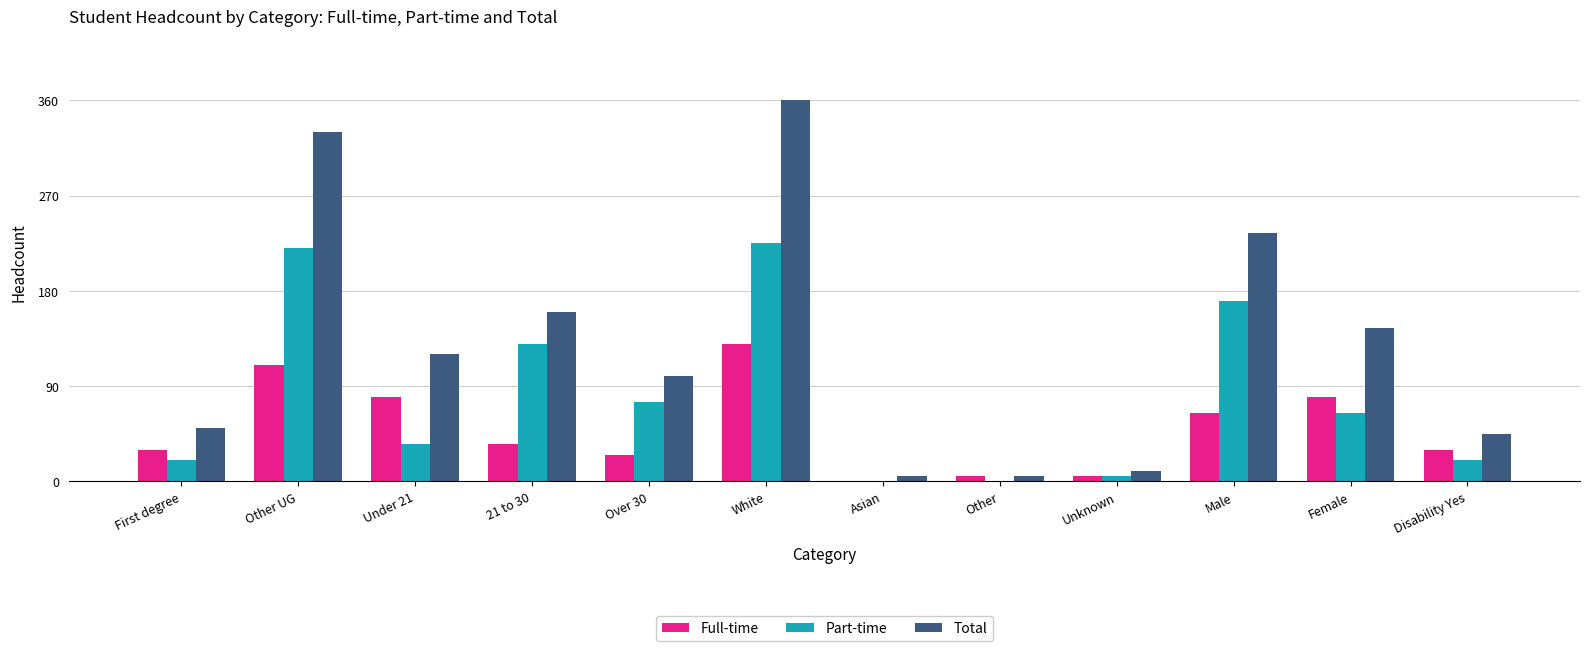

Reading left to right, transcribe all the data shown in this chart.

Full-time: First degree=30	Other UG=110	Under 21=80	21 to 30=35	Over 30=25	White=130	Asian=0	Other=5	Unknown=5	Male=65	Female=80	Disability Yes=30
Part-time: First degree=20	Other UG=220	Under 21=35	21 to 30=130	Over 30=75	White=225	Asian=0	Other=0	Unknown=5	Male=170	Female=65	Disability Yes=20
Total: First degree=50	Other UG=330	Under 21=120	21 to 30=160	Over 30=100	White=360	Asian=5	Other=5	Unknown=10	Male=235	Female=145	Disability Yes=45